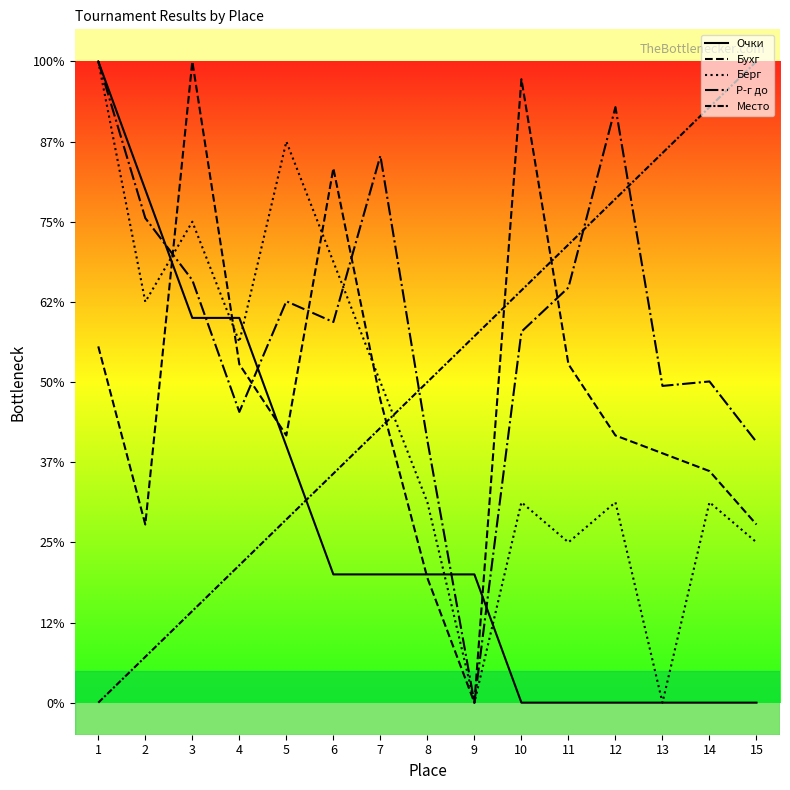

Reading right to left, transcribe all the data shown in this chart.

Очки: 15=0.0	14=0.0	13=0.0	12=0.0	11=0.0	10=0.0	9=8.0	8=8.0	7=8.0	6=8.0	5=16.0	4=24.0	3=24.0	2=32.0	1=40.0
Бухг: 15=11.1	14=14.4	13=15.6	12=16.7	11=21.1	10=38.9	9=0.0	8=7.8	7=18.9	6=33.3	5=16.7	4=21.1	3=40.0	2=11.1	1=22.2
Берг: 15=10.0	14=12.5	13=0.0	12=12.5	11=10.0	10=12.5	9=0.0	8=12.5	7=20.0	6=27.5	5=35.0	4=22.5	3=30.0	2=25.0	1=40.0
Р-г до: 15=16.3	14=20.0	13=19.8	12=37.2	11=25.9	10=23.1	9=0.0	8=16.4	7=34.1	6=23.7	5=25.0	4=18.1	3=26.4	2=30.2	1=40.0
Место: 15=40.0	14=37.1	13=34.3	12=31.4	11=28.6	10=25.7	9=22.9	8=20.0	7=17.1	6=14.3	5=11.4	4=8.6	3=5.7	2=2.9	1=0.0